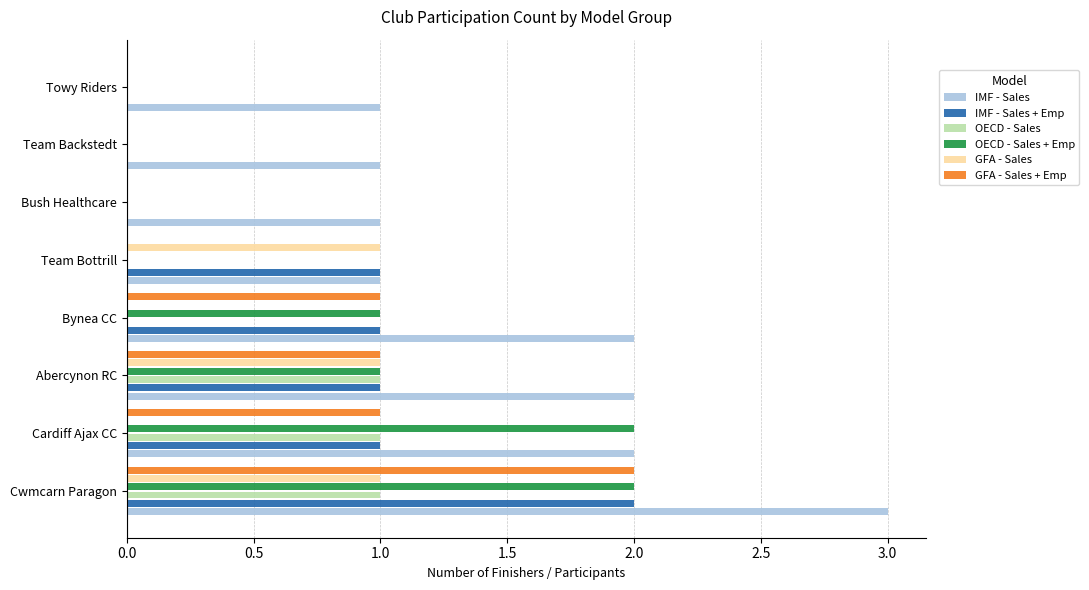

What is the total value across all series at Abercynon RC?

7